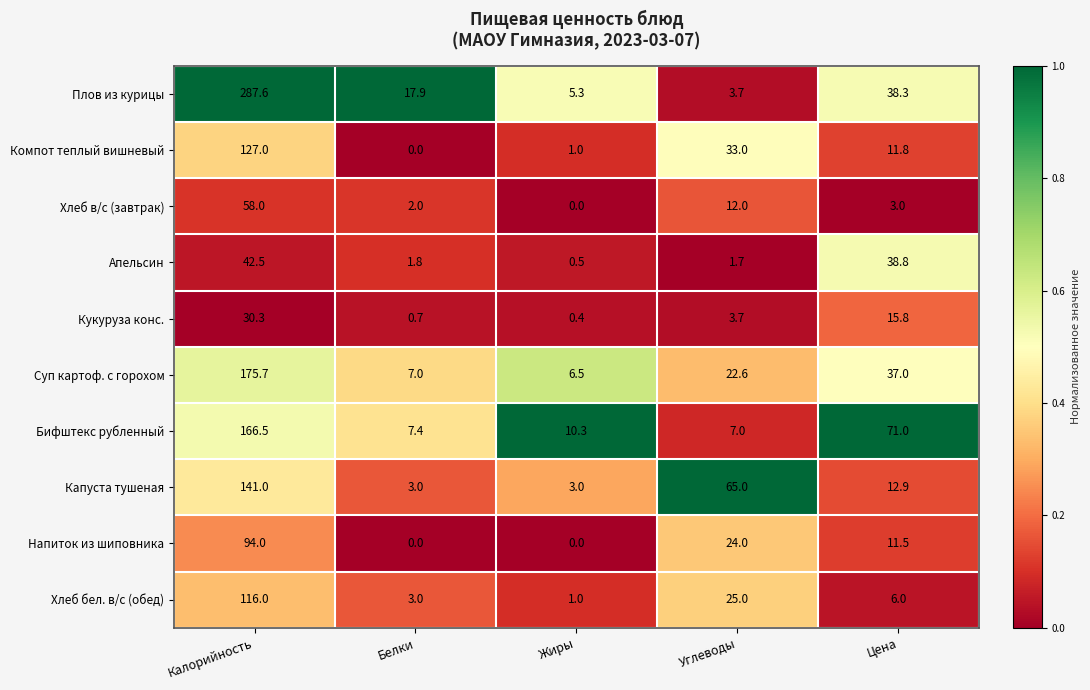

Between Белки and Цена, which series saw the biggest shift?

Бифштекс рубленный